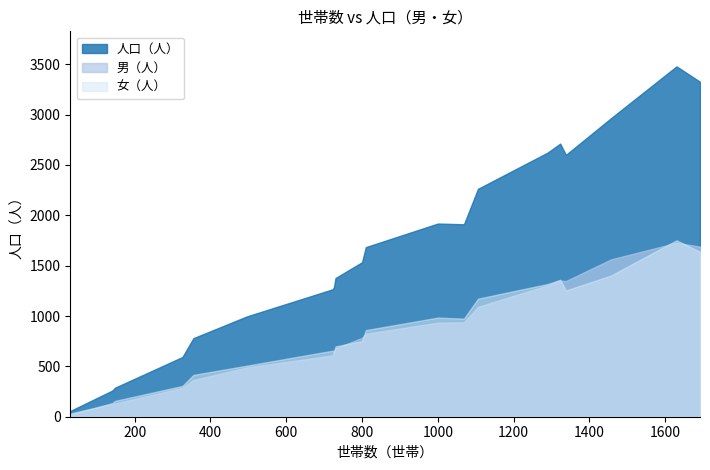

True or false: 男（人） and 人口（人） intersect in this chart.

False